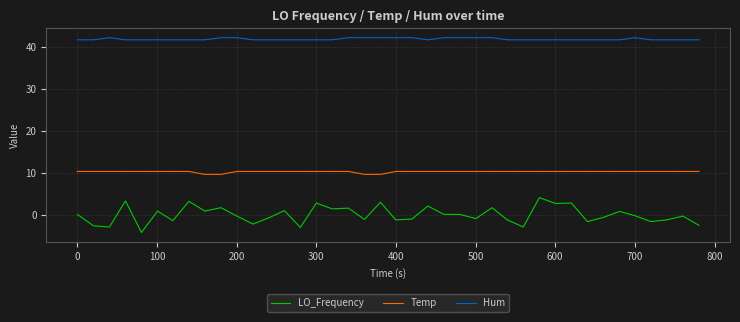

Which series has the largest range (max minus min)?

LO_Frequency